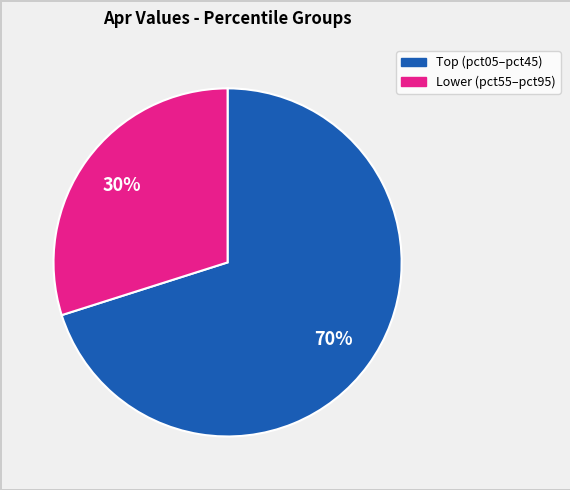

To the nearest percent, what is the average slice percentage?

50%